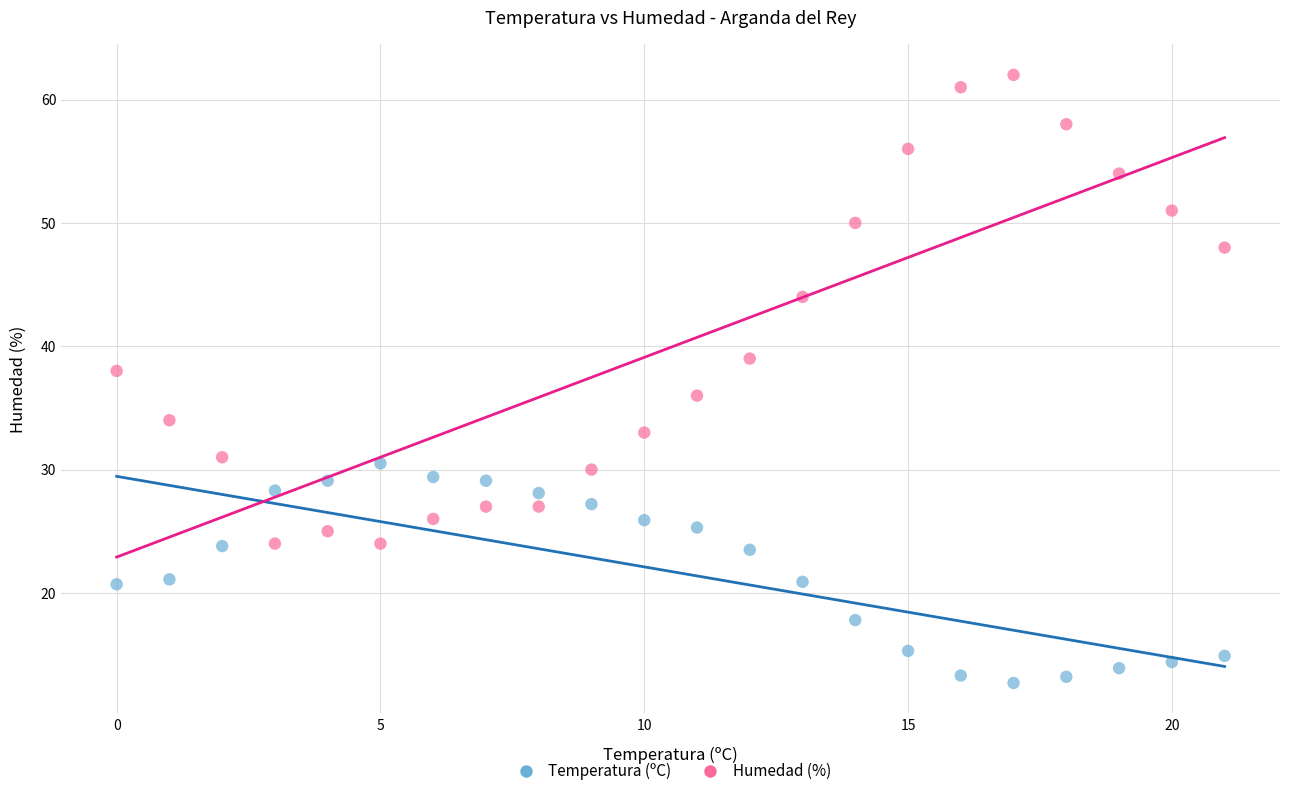

Across all data points, what is the range of Y values (max minus min)?

49.3